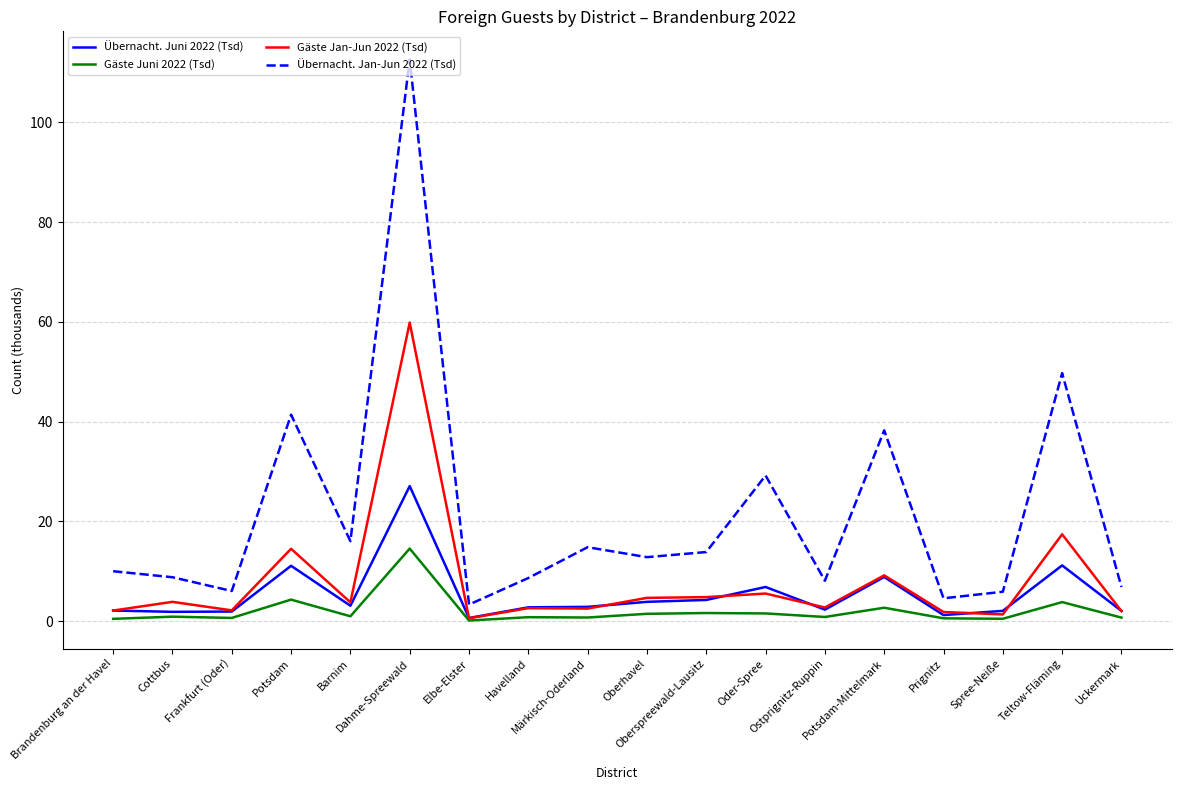

Which series has the largest range (max minus min)?

Übernacht. Jan-Jun 2022 (Tsd)